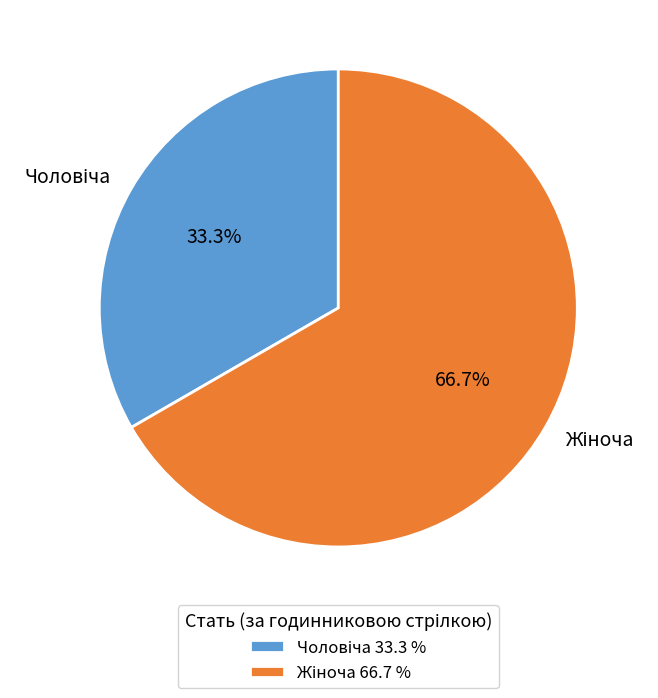

How many segments does this pie chart have?

2